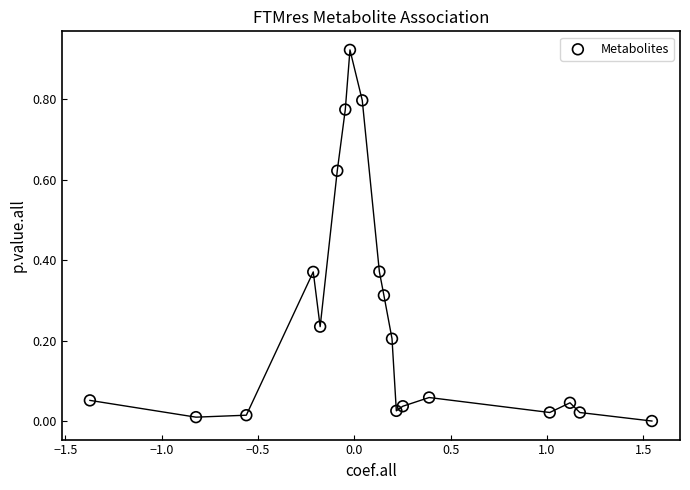

What is the range of X values (max minus min)?

2.9